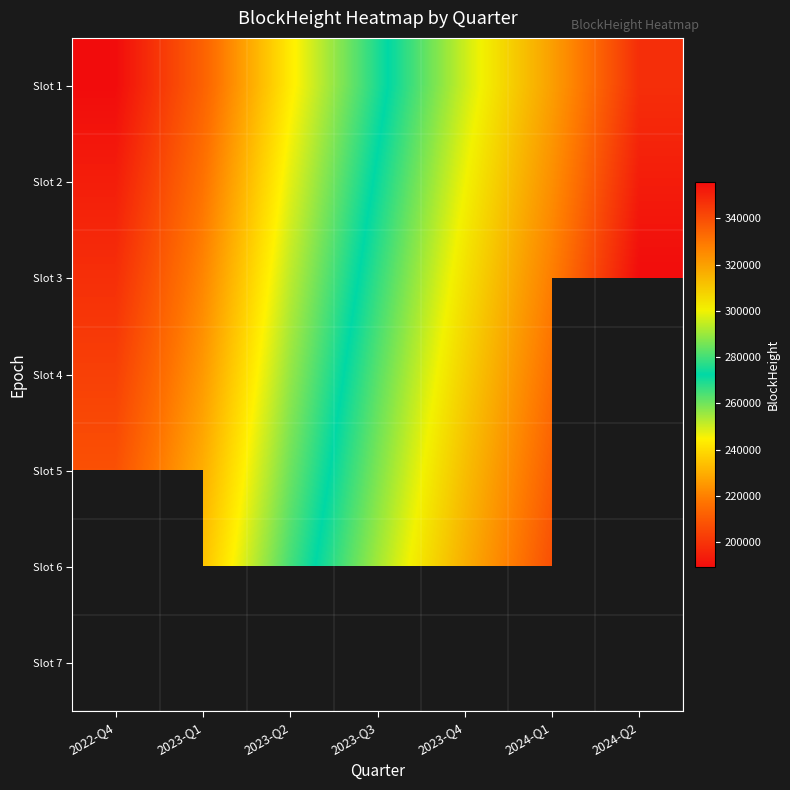

What is the spread (max minus min) of values at 2023-Q3?

21773.0